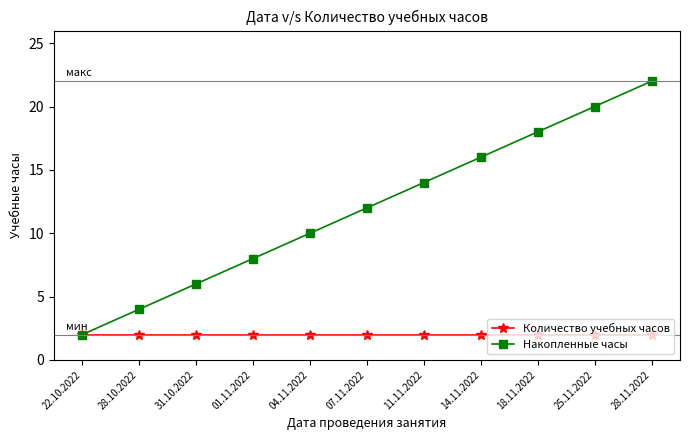

Reading right to left, what are all the values shown in this chart?

Количество учебных часов: 28.11.2022=2	25.11.2022=2	18.11.2022=2	14.11.2022=2	11.11.2022=2	07.11.2022=2	04.11.2022=2	01.11.2022=2	31.10.2022=2	28.10.2022=2	22.10.2022=2
Накопленные часы: 28.11.2022=22	25.11.2022=20	18.11.2022=18	14.11.2022=16	11.11.2022=14	07.11.2022=12	04.11.2022=10	01.11.2022=8	31.10.2022=6	28.10.2022=4	22.10.2022=2